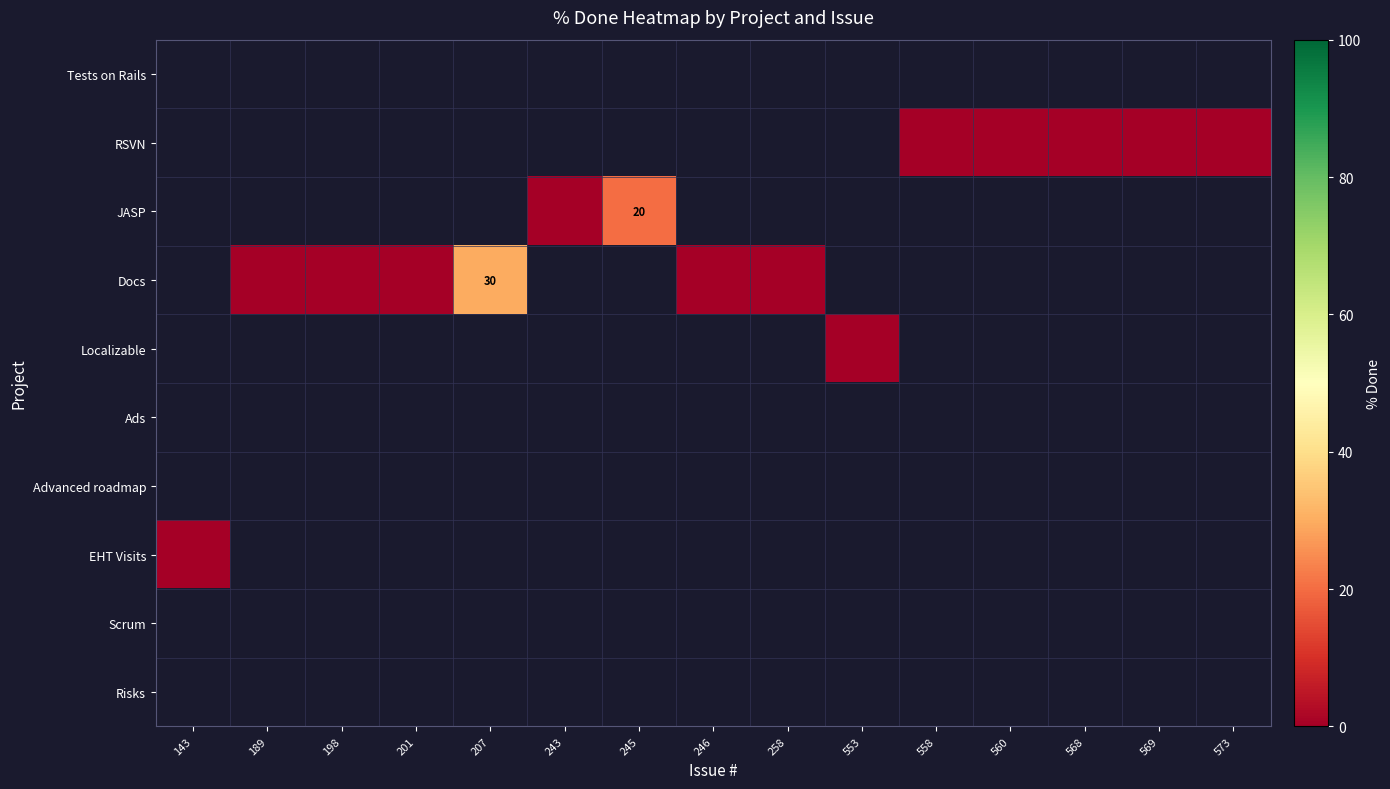

Which has a higher value, 201 or 573?

201